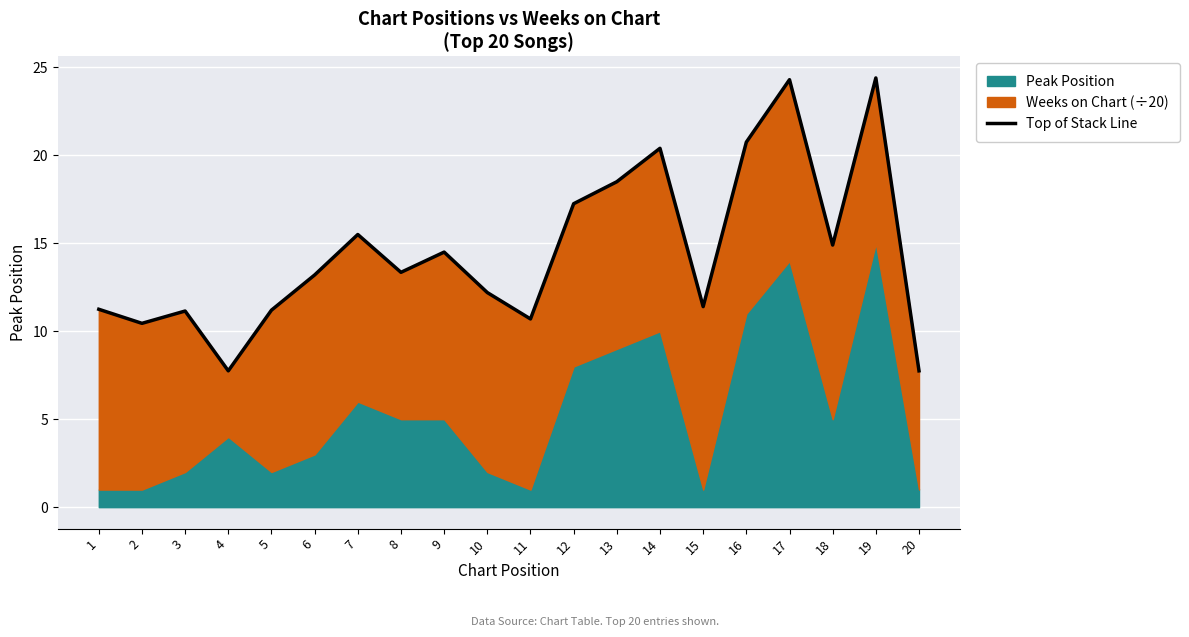

The chart shows a value of 24.4 at 19. True or false?

True